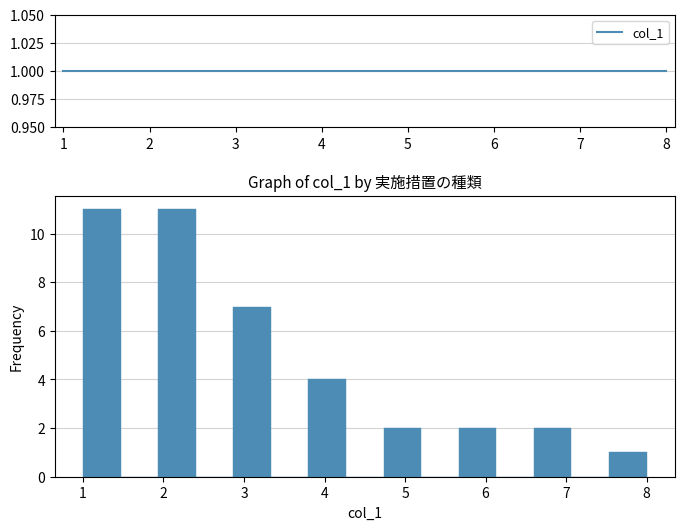

Reading left to right, list every bar in this chart as the range it spans on the x-axis followed by its height. Neither the bar edges nor the heights are printed on the chart, so give them approximately, as read against the axes.

1.0 to 1.5: 11
1.5 to 1.9: 0
1.9 to 2.4: 11
2.4 to 2.9: 0
2.9 to 3.3: 7
3.3 to 3.8: 0
3.8 to 4.3: 4
4.3 to 4.7: 0
4.7 to 5.2: 2
5.2 to 5.7: 0
5.7 to 6.1: 2
6.1 to 6.6: 0
6.6 to 7.1: 2
7.1 to 7.5: 0
7.5 to 8.0: 1